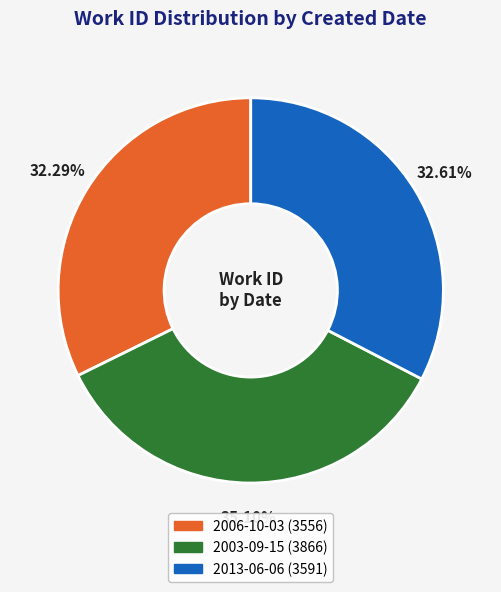

Which has a higher value, 2006-10-03 or 2003-09-15?

2003-09-15